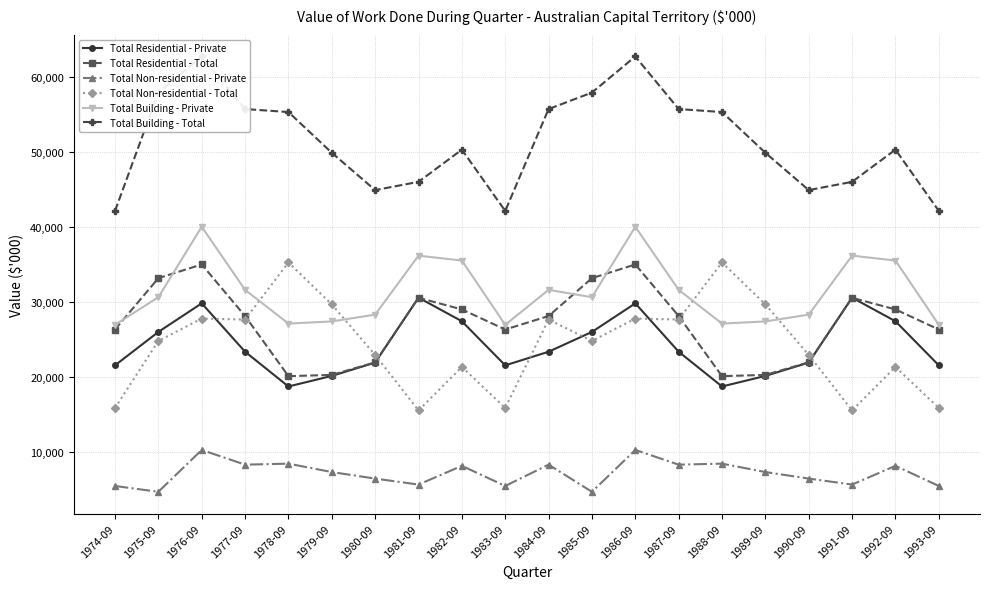

Is it true that Total Non-residential - Total equals 24768 at 1975-09?

True